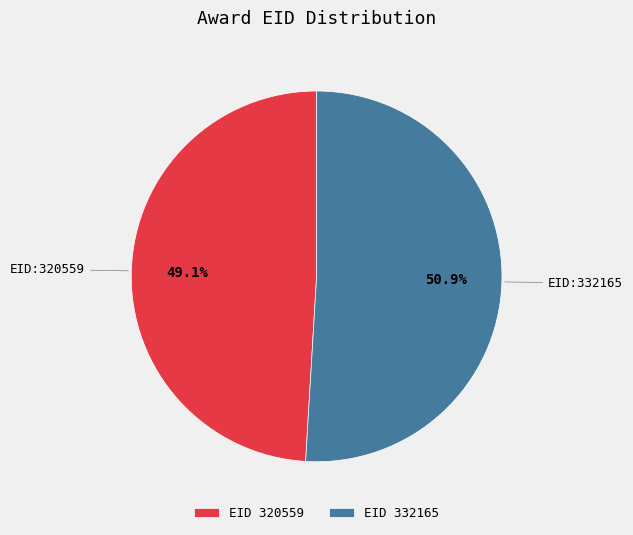

Is there any slice that represents more than half of the pie?

Yes